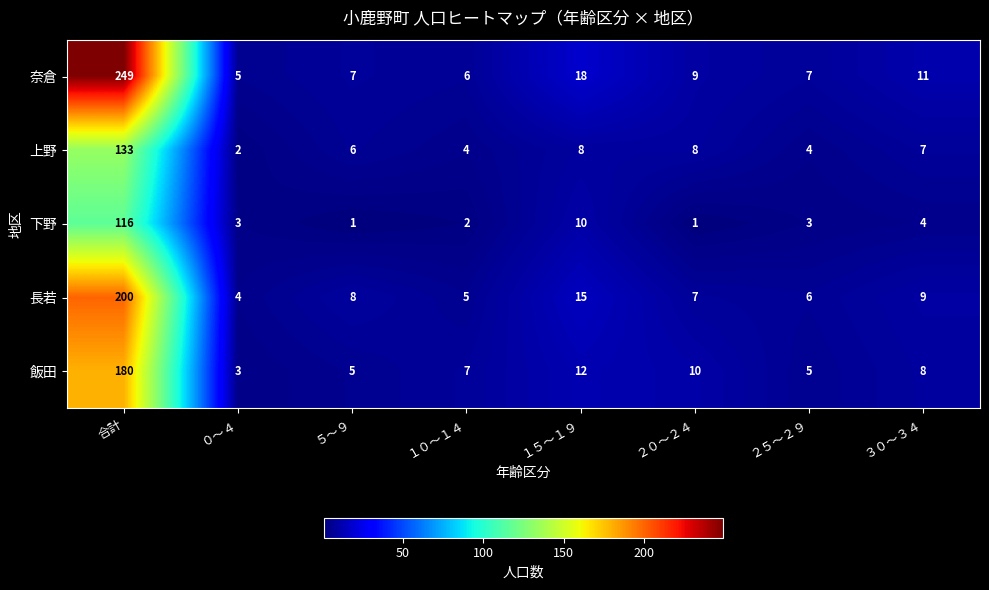

What is the maximum value for 奈倉?

249